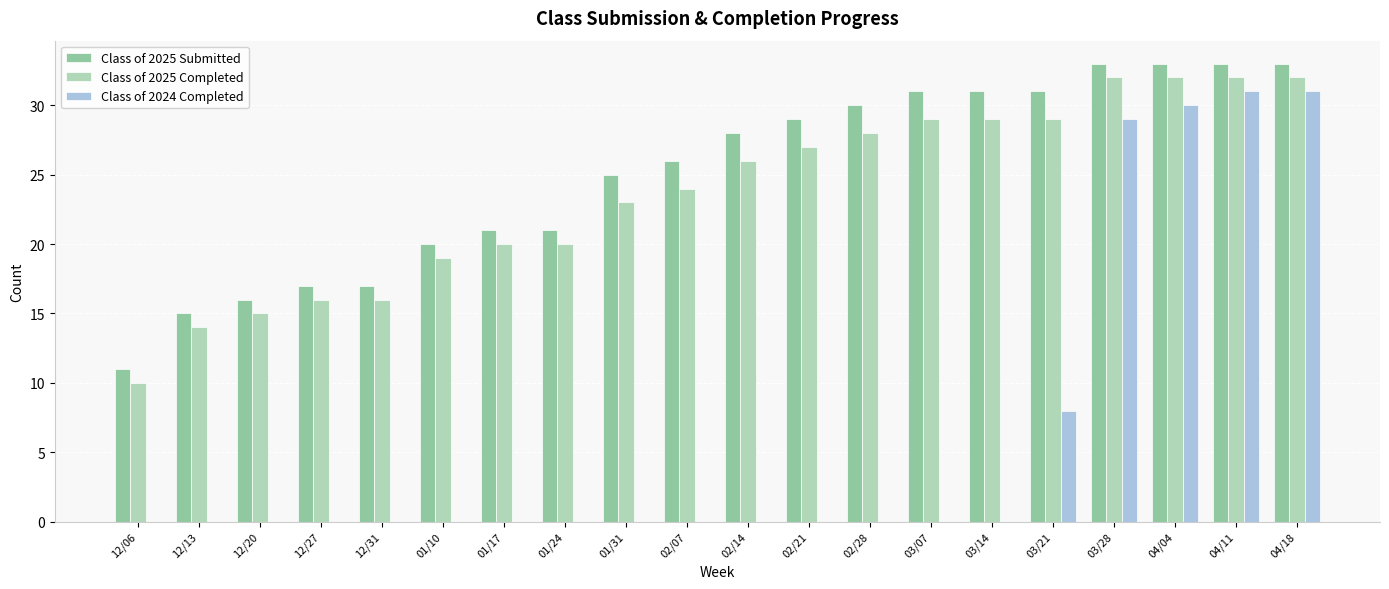

Reading left to right, extract all data points from this chart.

Class of 2025 Submitted: 12/06=11	12/13=15	12/20=16	12/27=17	12/31=17	01/10=20	01/17=21	01/24=21	01/31=25	02/07=26	02/14=28	02/21=29	02/28=30	03/07=31	03/14=31	03/21=31	03/28=33	04/04=33	04/11=33	04/18=33
Class of 2025 Completed: 12/06=10	12/13=14	12/20=15	12/27=16	12/31=16	01/10=19	01/17=20	01/24=20	01/31=23	02/07=24	02/14=26	02/21=27	02/28=28	03/07=29	03/14=29	03/21=29	03/28=32	04/04=32	04/11=32	04/18=32
Class of 2024 Completed: 12/06=0	12/13=0	12/20=0	12/27=0	12/31=0	01/10=0	01/17=0	01/24=0	01/31=0	02/07=0	02/14=0	02/21=0	02/28=0	03/07=0	03/14=0	03/21=8	03/28=29	04/04=30	04/11=31	04/18=31